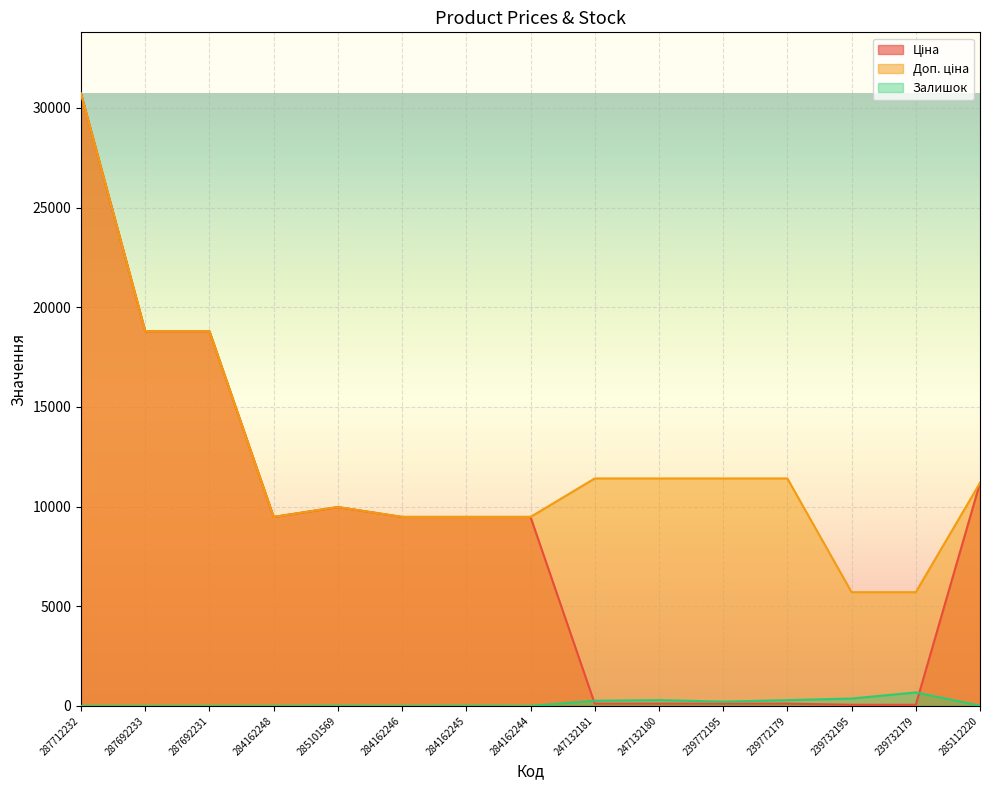

Which series changed the most between 287692231 and 284162245?

Ціна